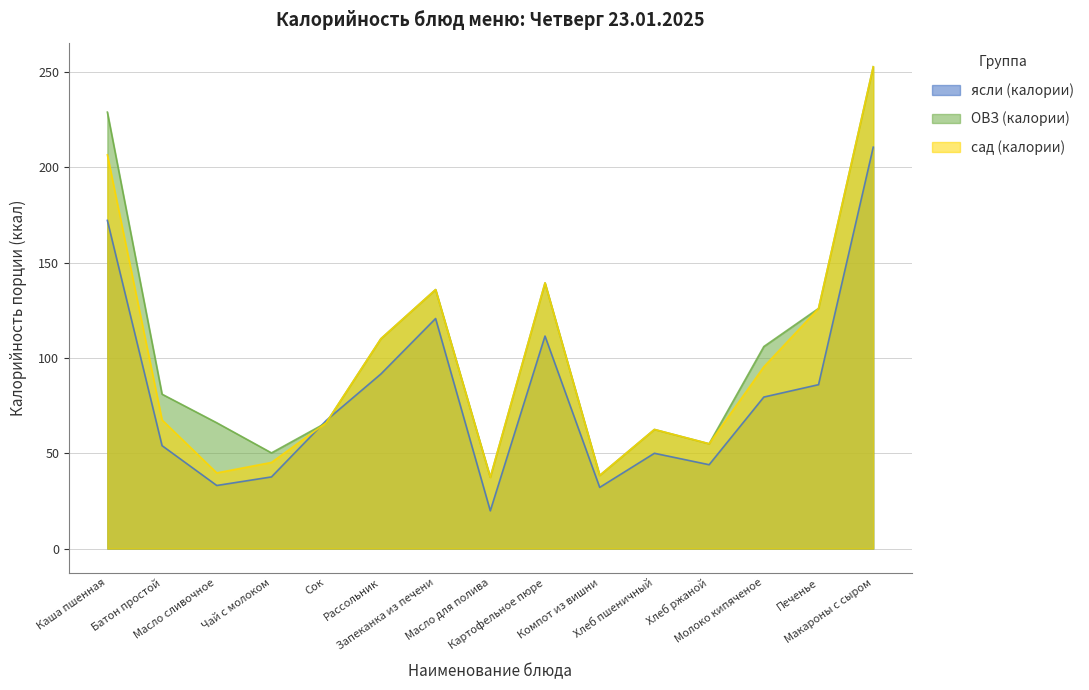

The сад (калории) series shows 10.7 at Компот из вишни. True or false?

False